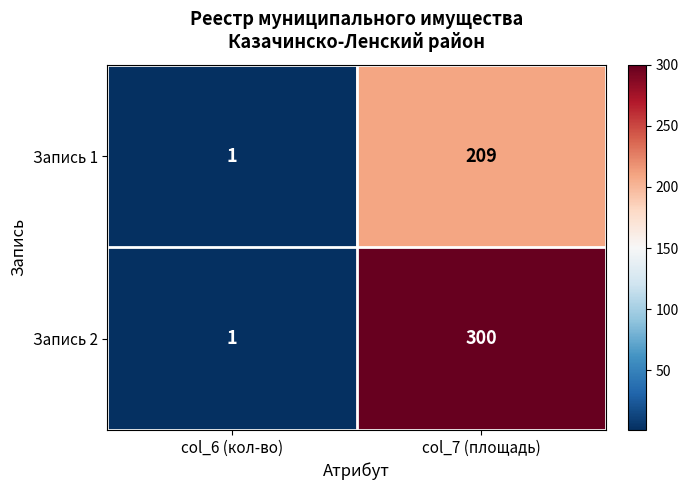

Reading right to left, extract all data points from this chart.

Запись 1: col_7 (площадь)=209	col_6 (кол-во)=1
Запись 2: col_7 (площадь)=300	col_6 (кол-во)=1